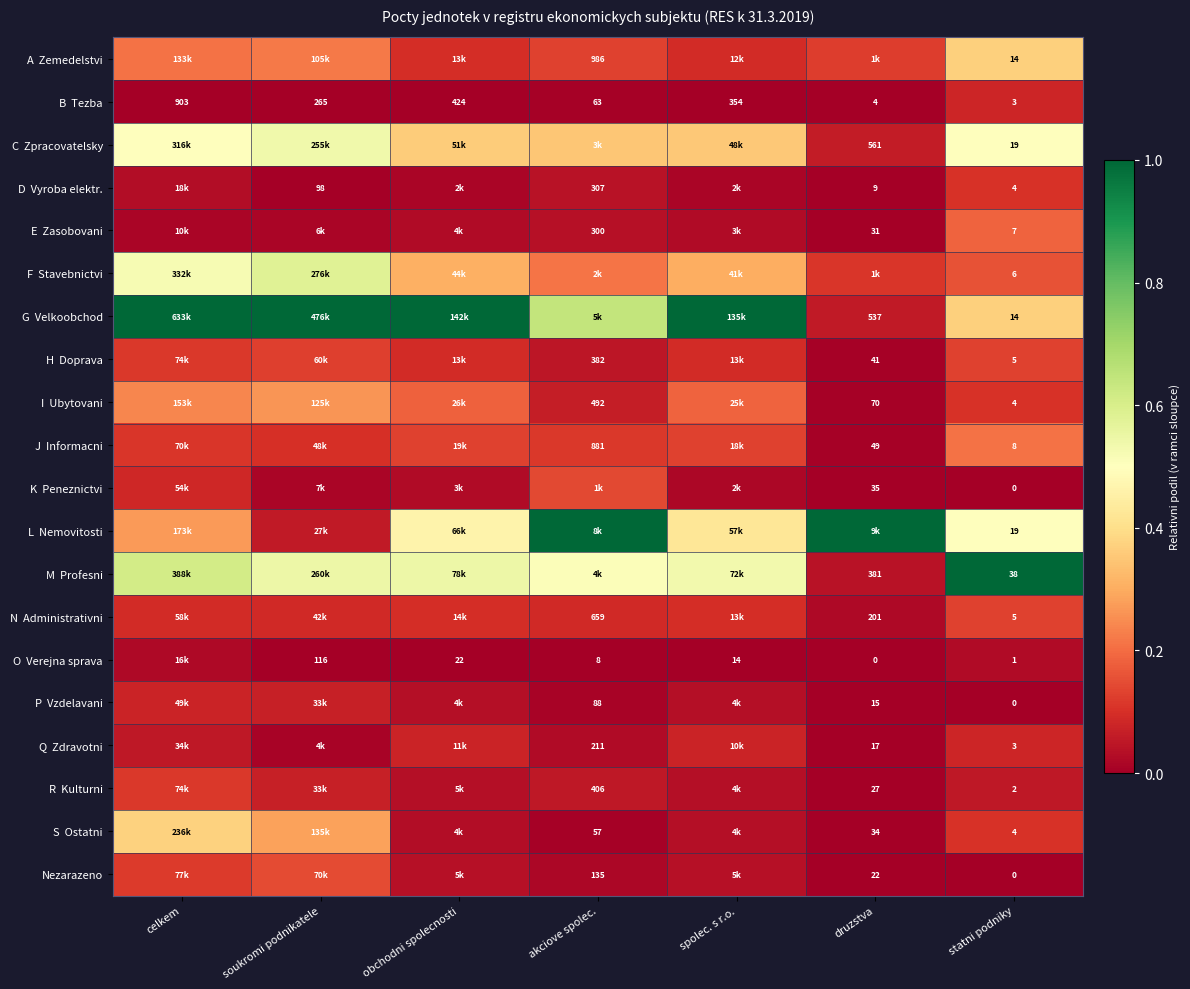

Rank the series at soukromi podnikatele from highest to lowest value.

G Velkoobchod, F Stavebnictvi, M Profesni, C Zpracovatelsky, S Ostatni, I Ubytovani, A Zemedelstvi, Nezarazeno, H Doprava, J Informacni, N Administrativni, P Vzdelavani, R Kulturni, L Nemovitosti, K Peneznictvi, E Zasobovani, Q Zdravotni, B Tezba, O Verejna sprava, D Vyroba elektr.